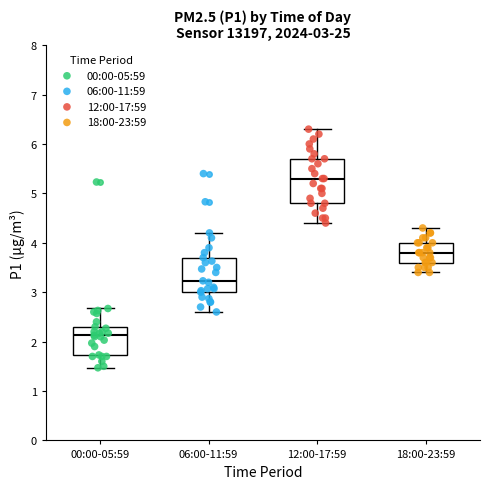

Which box is the tallest, from its lower edge to its upper edge?

12:00-17:59